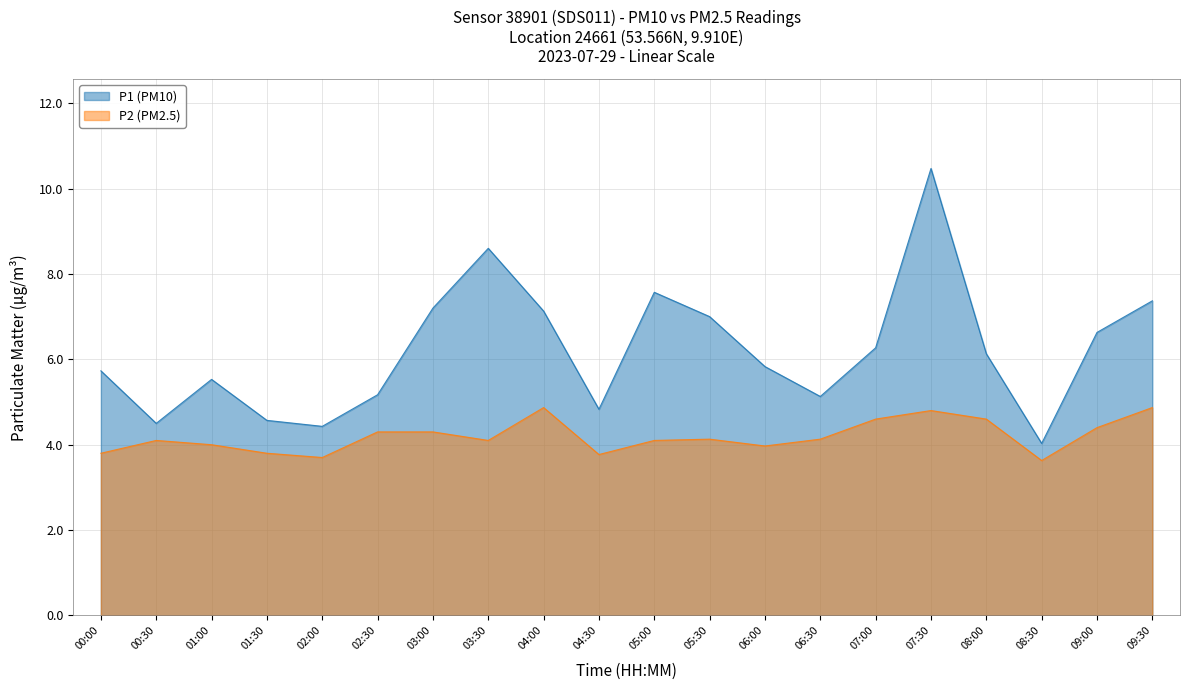

Rank the categories by P2 (PM2.5) value from highest to lowest.

04:00, 09:30, 07:30, 07:00, 08:00, 09:00, 02:30, 03:00, 05:30, 06:30, 00:30, 03:30, 05:00, 01:00, 06:00, 00:00, 01:30, 04:30, 02:00, 08:30